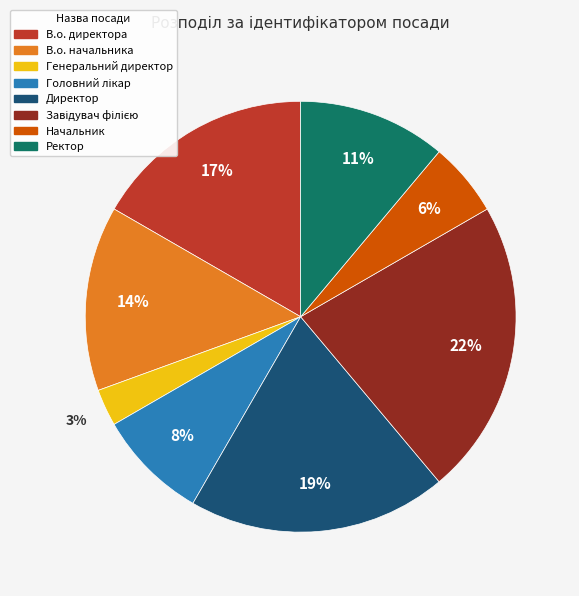

Do В.о. директора and В.о. начальника together represent more than half of the pie?

No